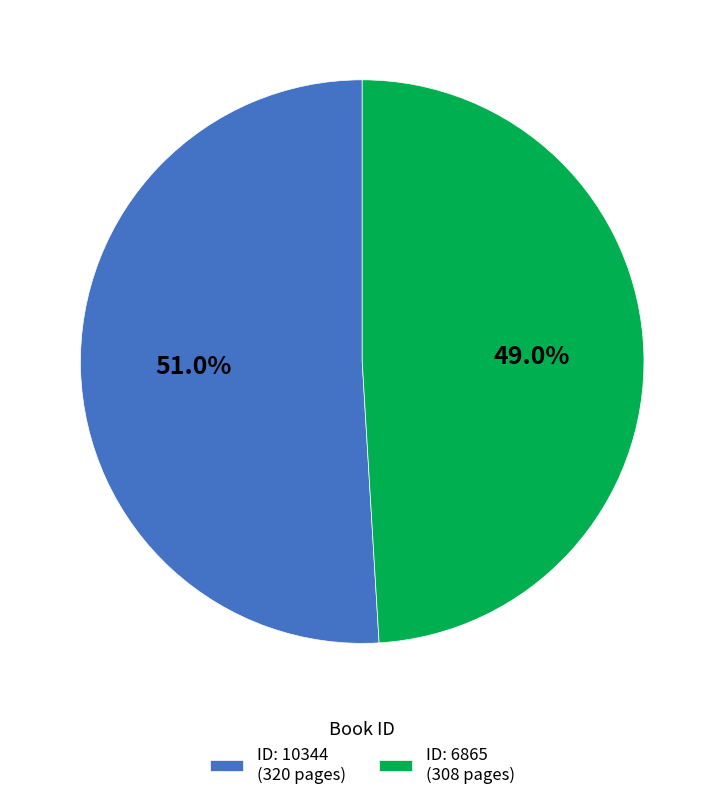

How many segments does this pie chart have?

2